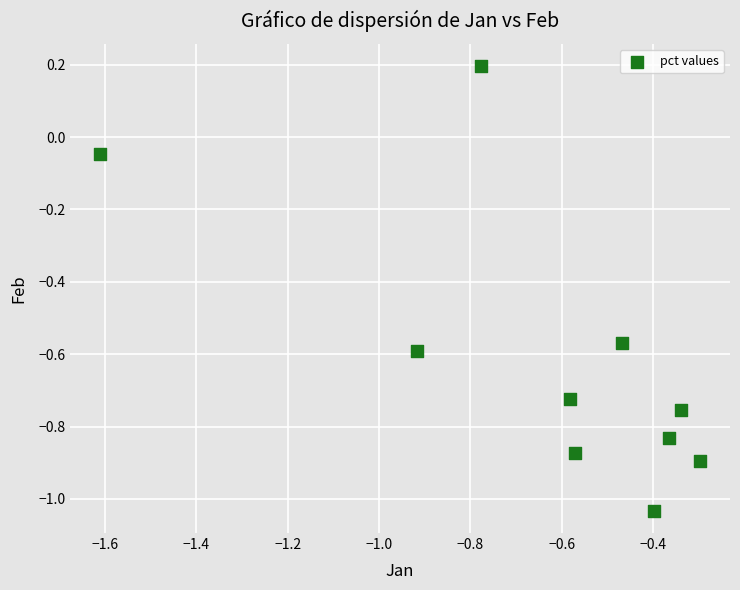

What is the range of Y values (max minus min)?

1.2